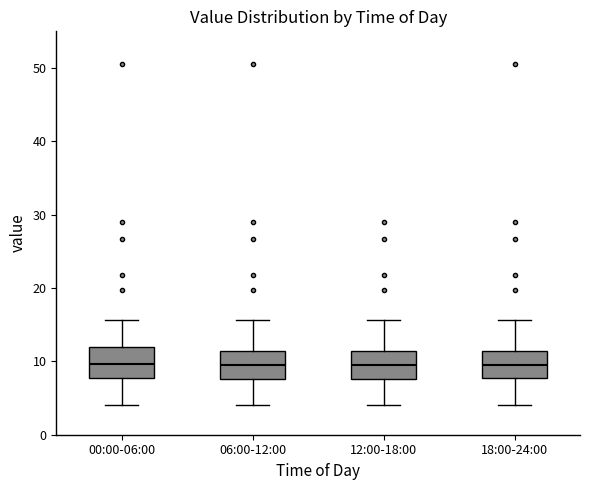

Where is the upper edge of the box for 18:00-24:00 on the y-axis? The values are not printed on the chart, so give them approximately, as read against the axis.

11